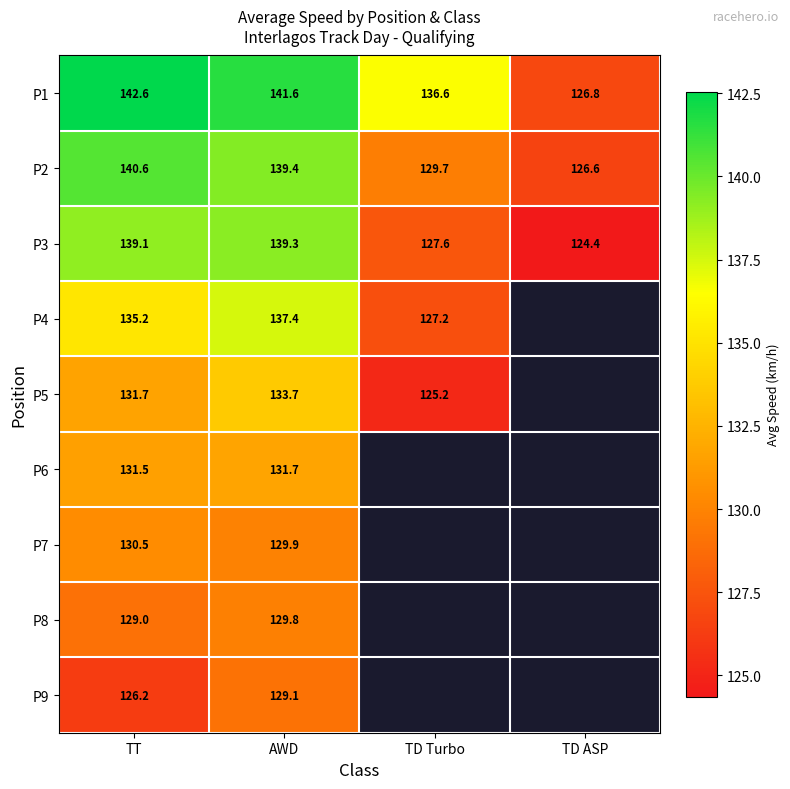

At which label does P1 first exceed 141?

TT